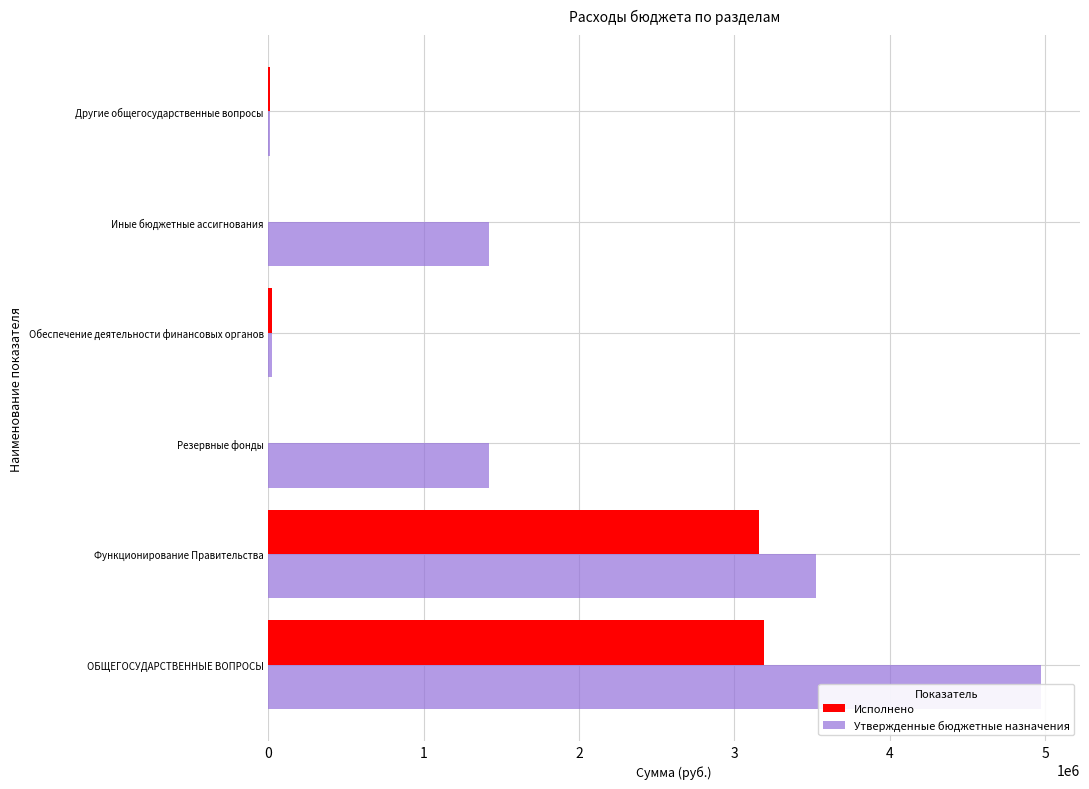

The Исполнено series shows 985268.1 at 1. True or false?

False